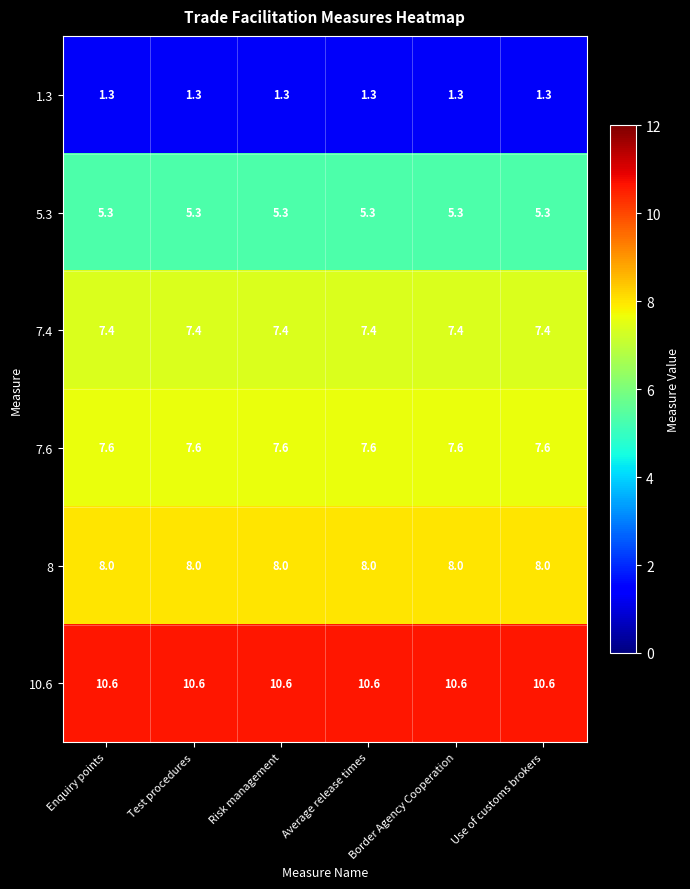

What is the approximate value of 7.4 at Test procedures?

7.4